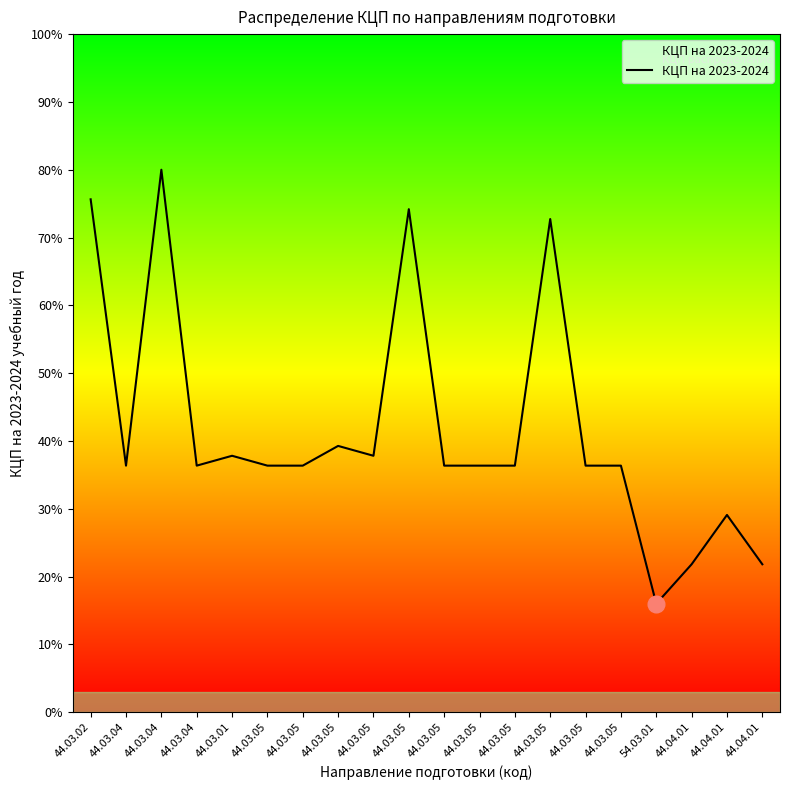

The chart shows a value of 21.8 at 44.04.01. True or false?

True